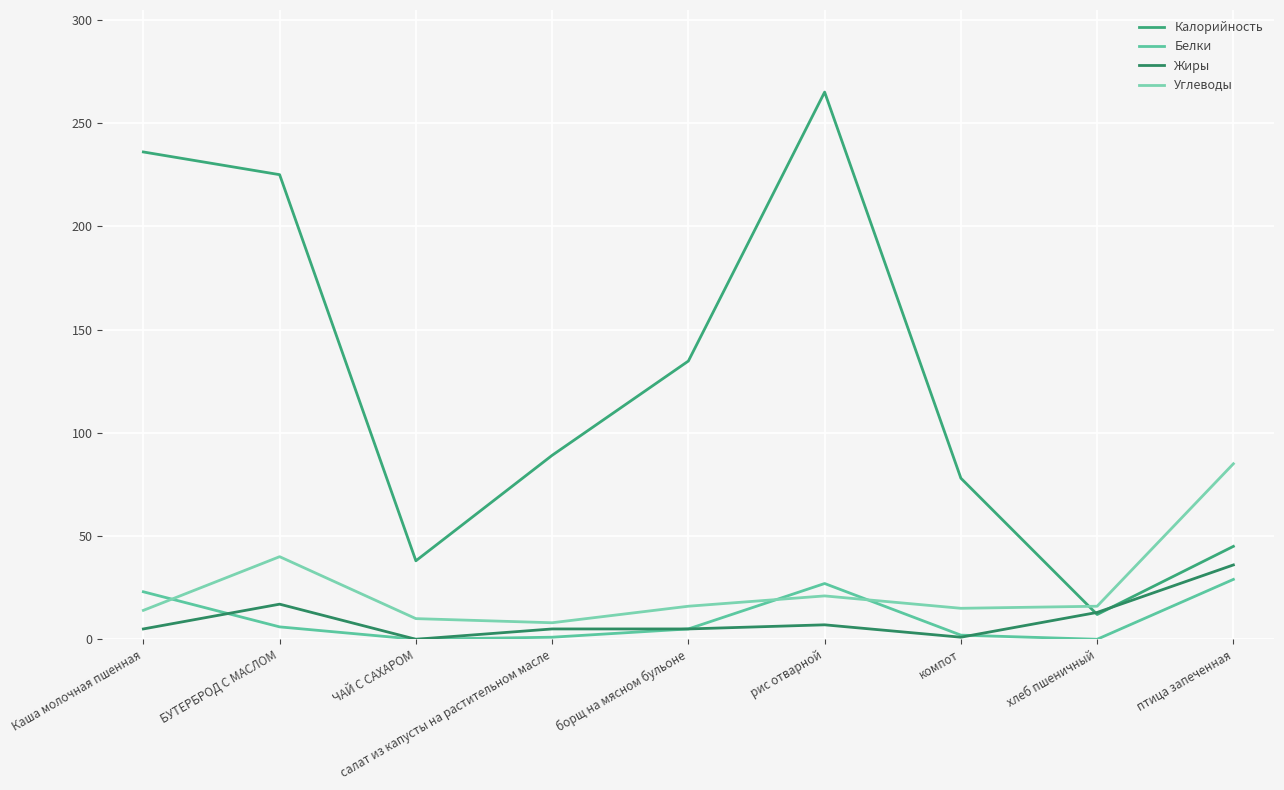

At which category does Белки reach its first local peak?

рис отварной